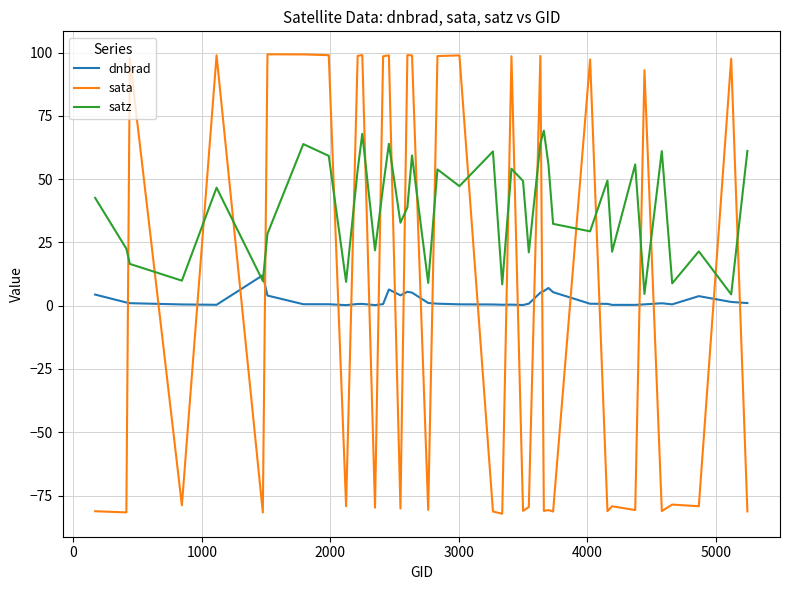

Which series has the largest total across all categories?

satz